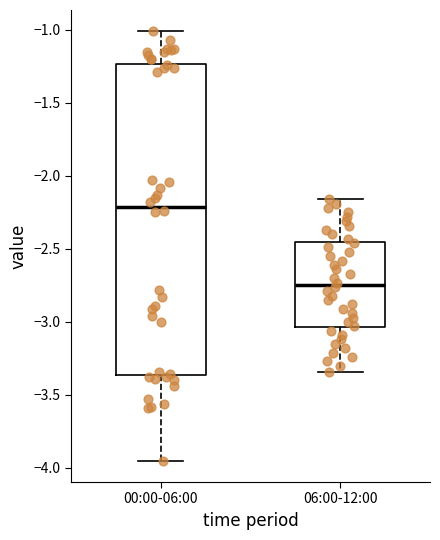

Reading left to right, read every box against the y-axis: the position of its median line, the range the box covers, and the ends of its whiskers. The values are not printed on the chart, so give them approximately, as read against the axis.

00:00-06:00: median -2.20, box -3.35 to -1.25, whiskers -3.95 to -1.00
06:00-12:00: median -2.75, box -3.05 to -2.45, whiskers -3.35 to -2.15